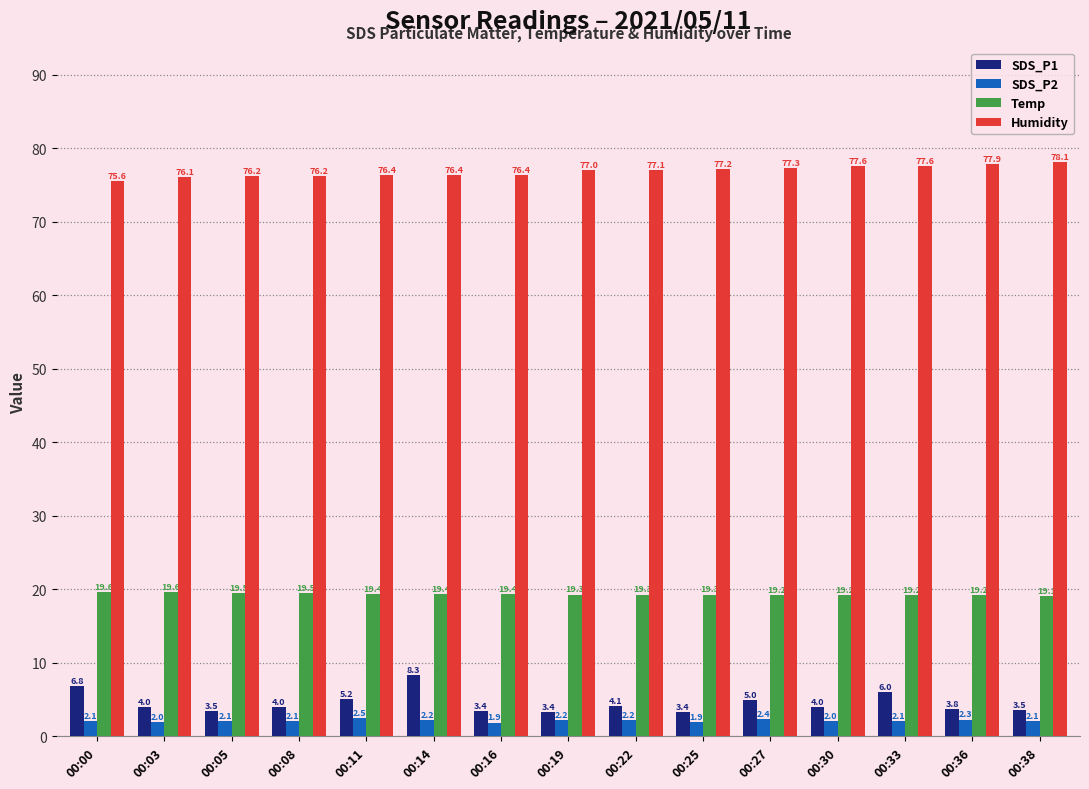

At 00:30, list the series in order from smallest to largest.

SDS_P2, SDS_P1, Temp, Humidity